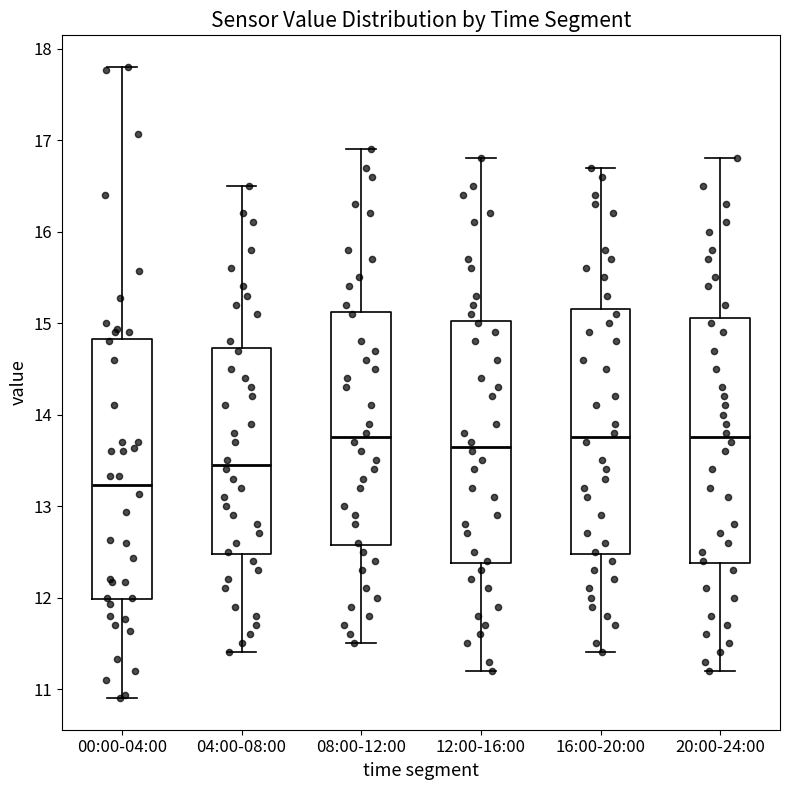

Which box is the tallest, from its lower edge to its upper edge?

00:00-04:00